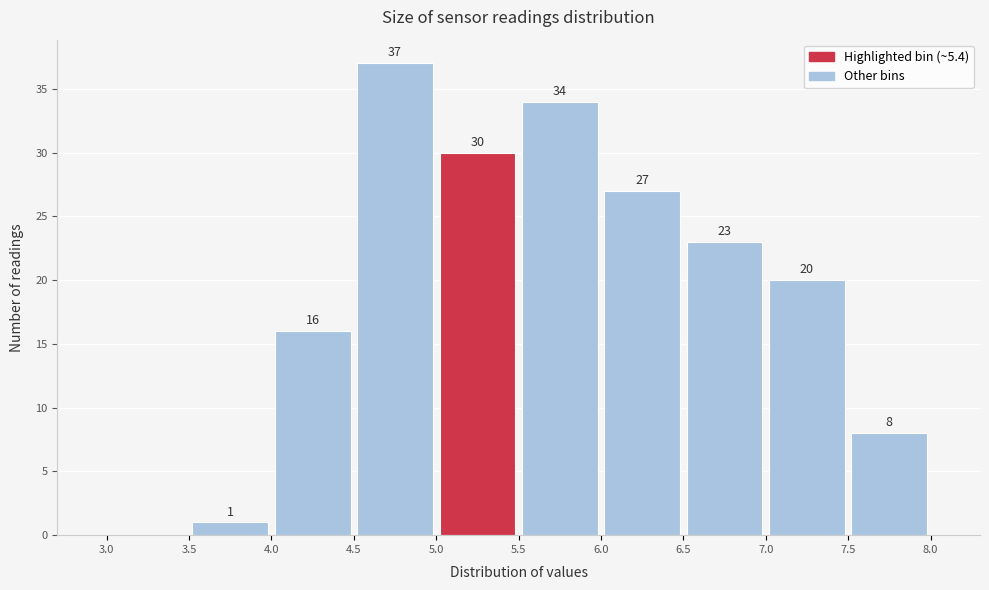

Which range on the x-axis has the tallest bar?

4.5 to 5.0